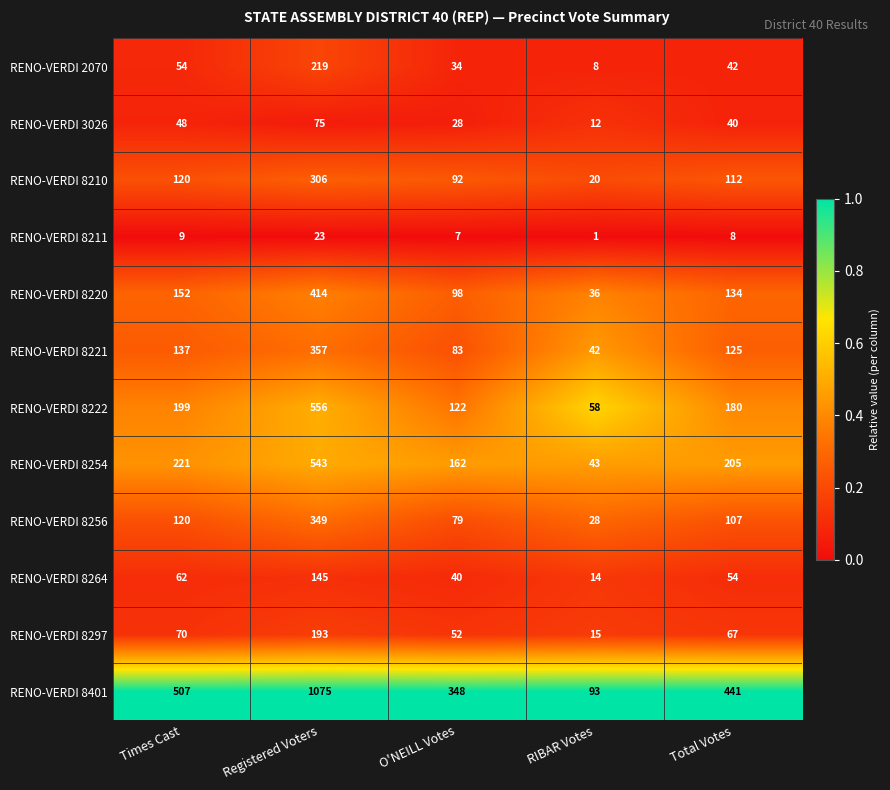

Rank the series by their maximum value, from highest to lowest.

RENO-VERDI 8401, RENO-VERDI 8222, RENO-VERDI 8254, RENO-VERDI 8220, RENO-VERDI 8221, RENO-VERDI 8256, RENO-VERDI 8210, RENO-VERDI 2070, RENO-VERDI 8297, RENO-VERDI 8264, RENO-VERDI 3026, RENO-VERDI 8211